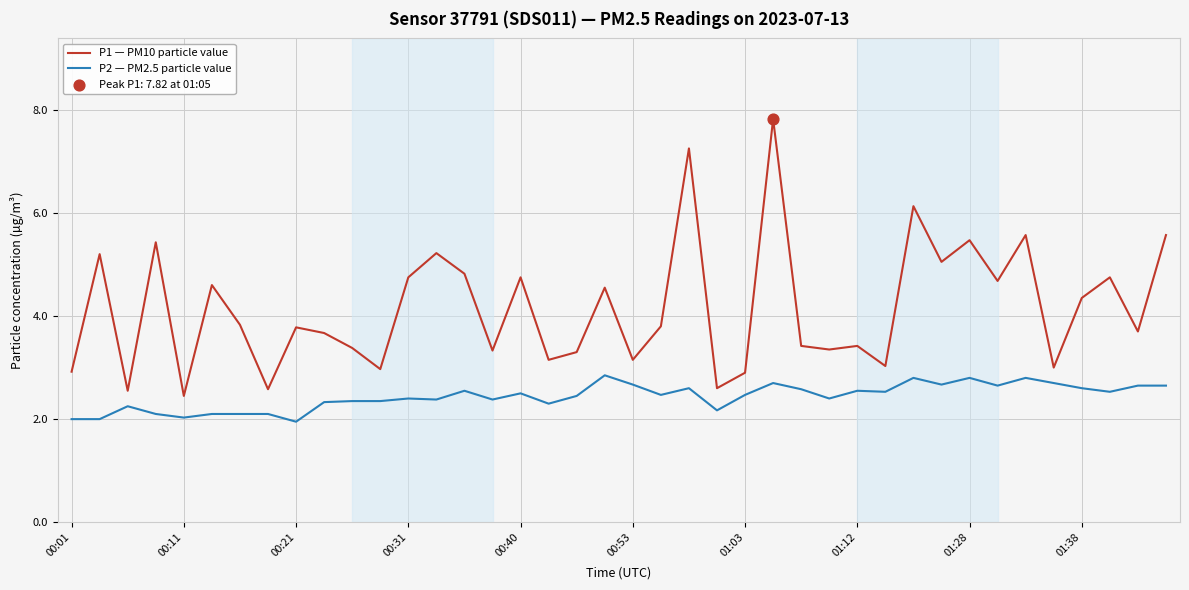

Which series has the largest range (max minus min)?

P1 — PM10 particle value